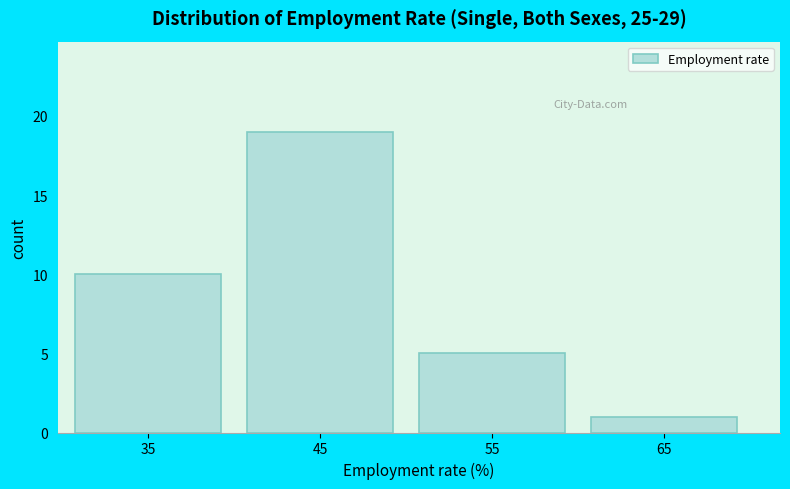

Reading right to left, extract all data points from this chart.

1	5	19	10